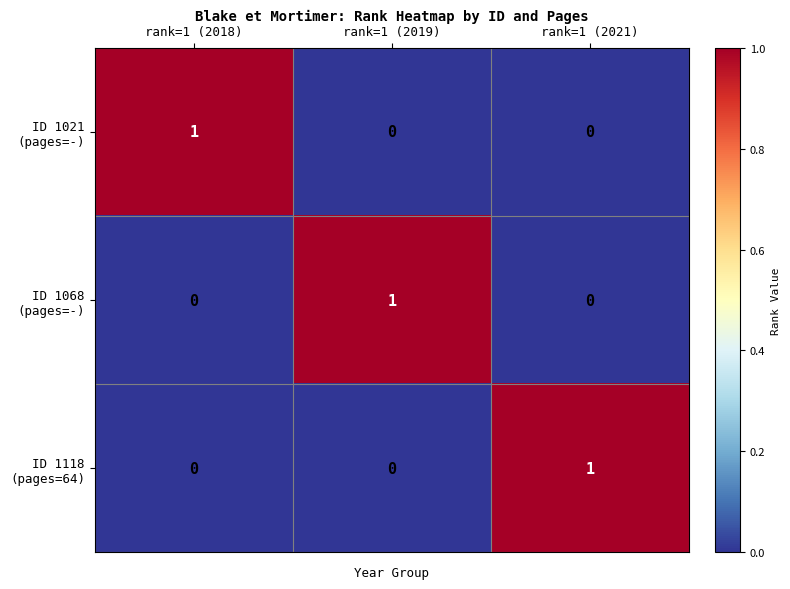

How many categories are shown in the chart?

3